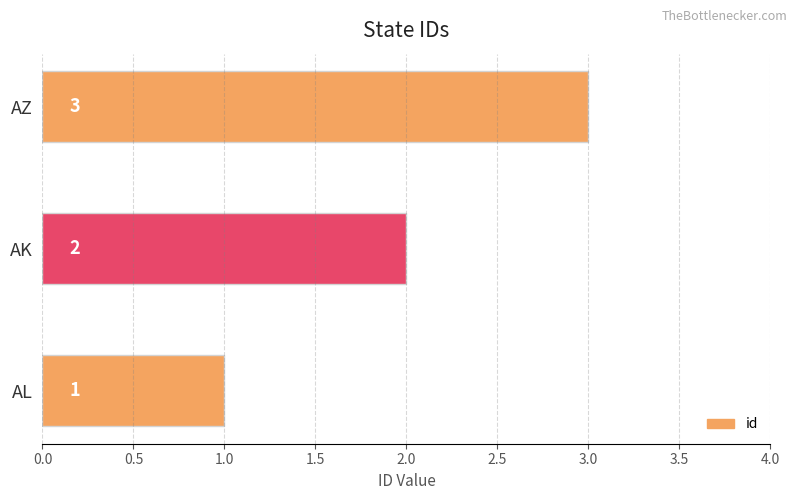

True or false: the data shows 1 at AZ.

False